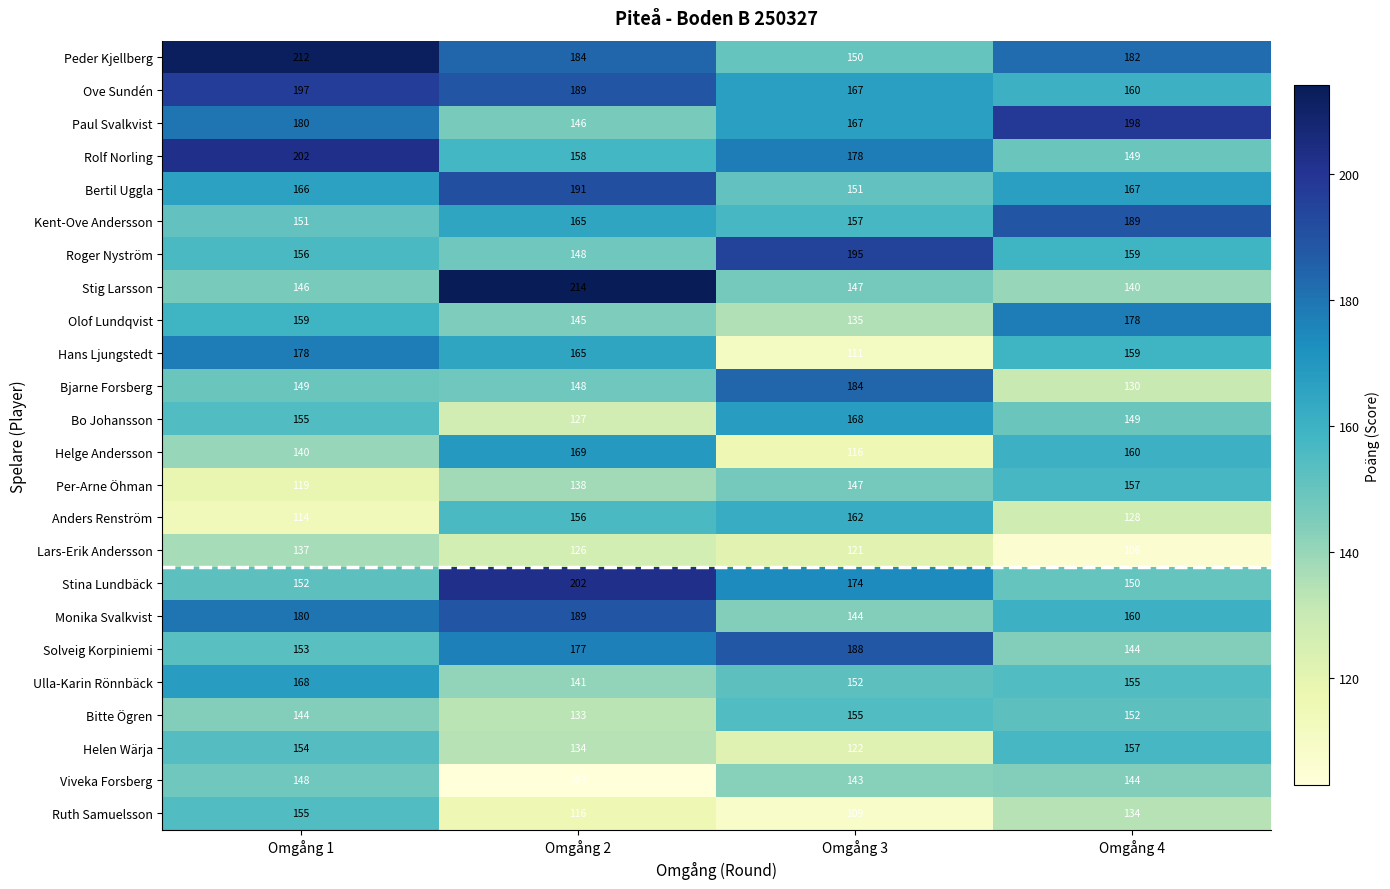

Is it true that Paul Svalkvist equals 44 at Omgång 4?

False